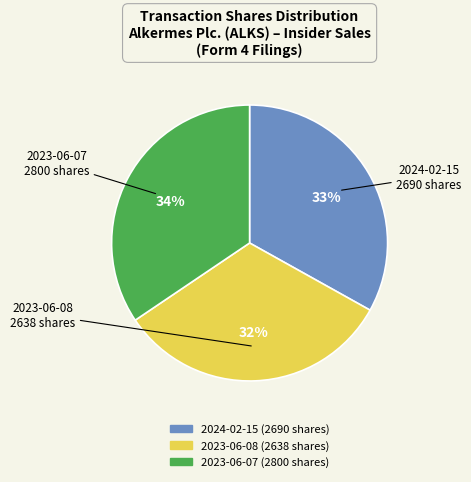

How many segments does this pie chart have?

3